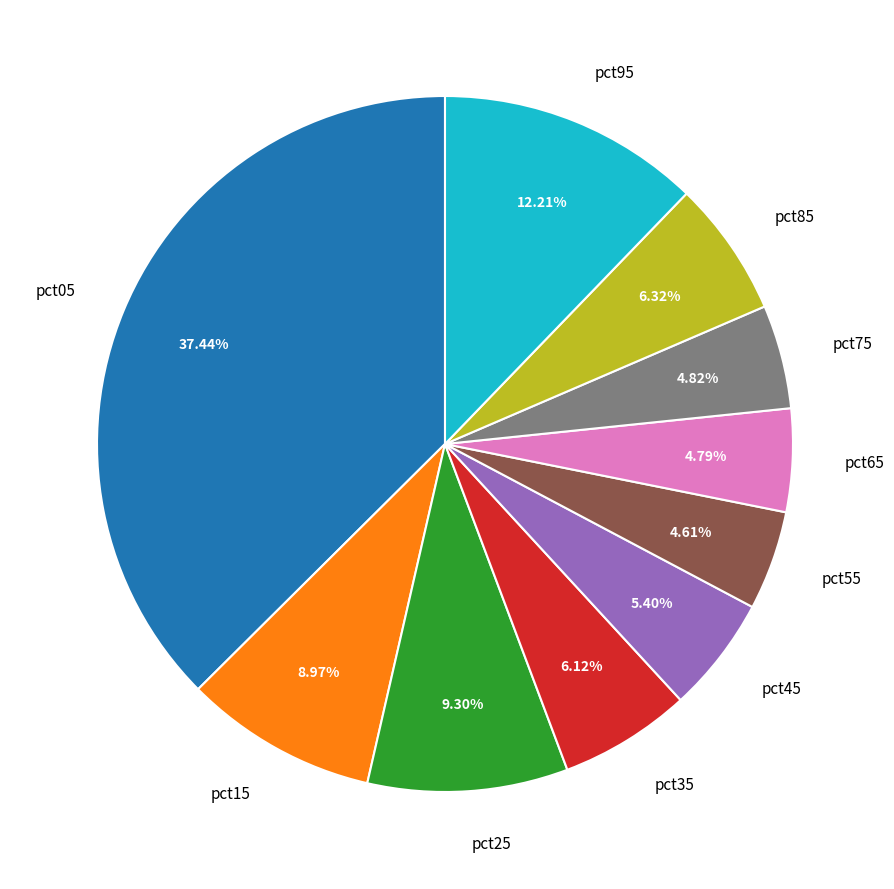

To the nearest percent, what percentage of the pie is pct75?

5%